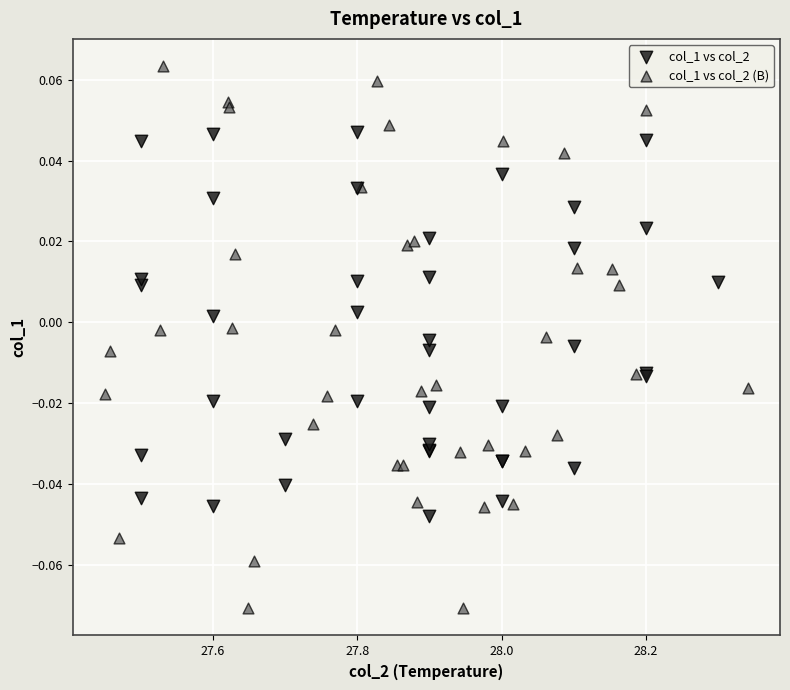

Which series contains the highest Y value?

col_1 vs col_2 (B)